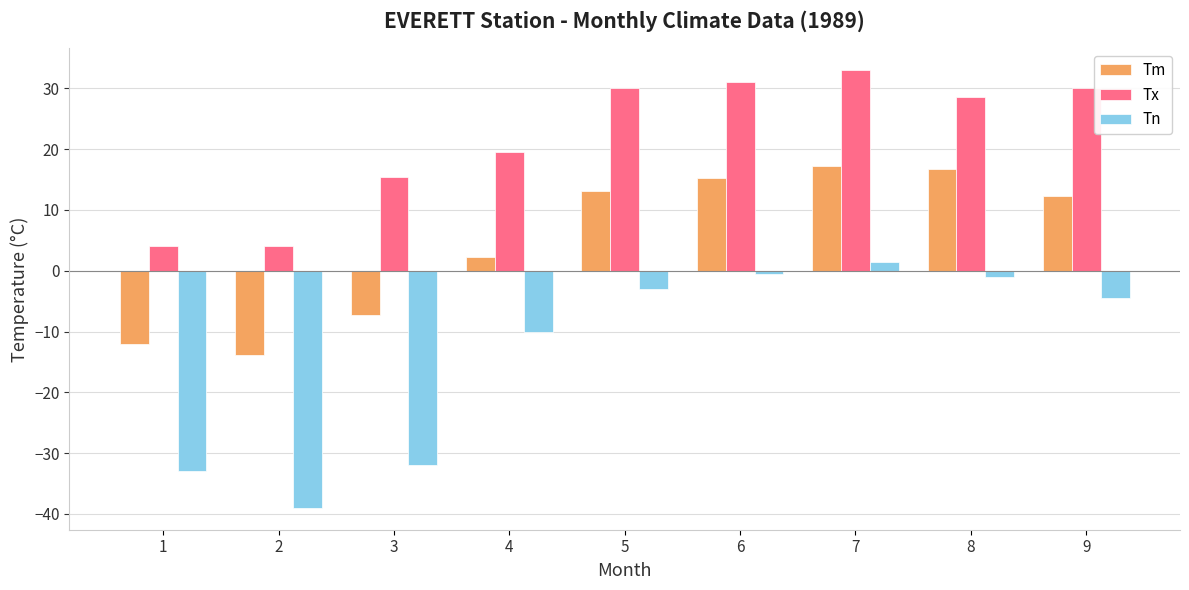

Rank the series by their average value, from highest to lowest.

Tx, Tm, Tn